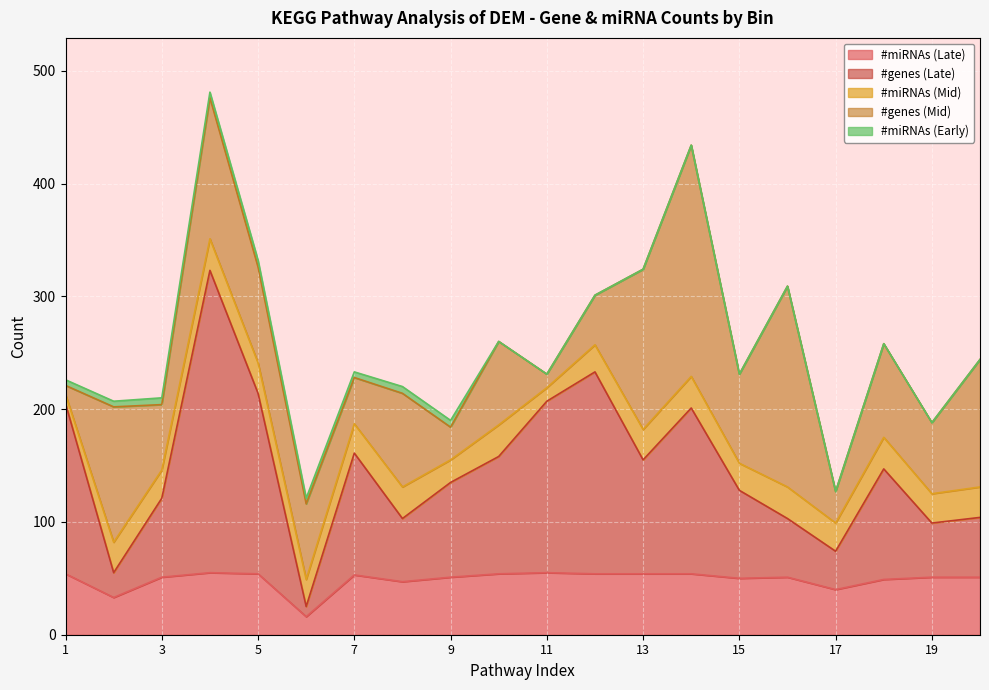

What is the spread (max minus min) of values at Pathway 18?

98